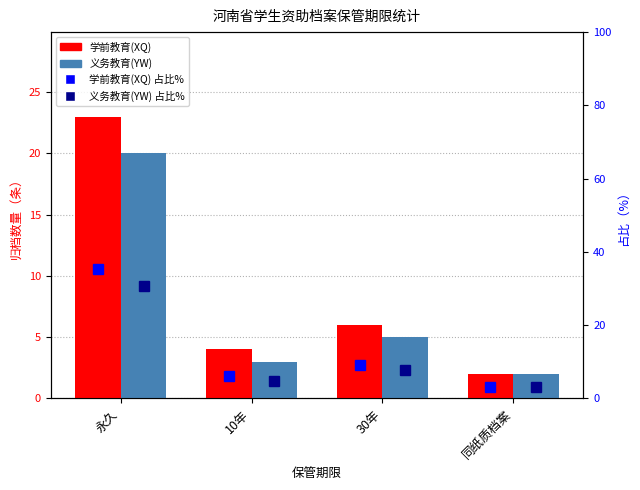

Reading right to left, extract all data points from this chart.

学前教育(XQ): 2.0	6.0	4.0	23.0
义务教育(YW): 2.0	5.0	3.0	20.0
学前教育(XQ) %: 3.1	9.2	6.2	35.4
义务教育(YW) %: 3.1	7.7	4.6	30.8